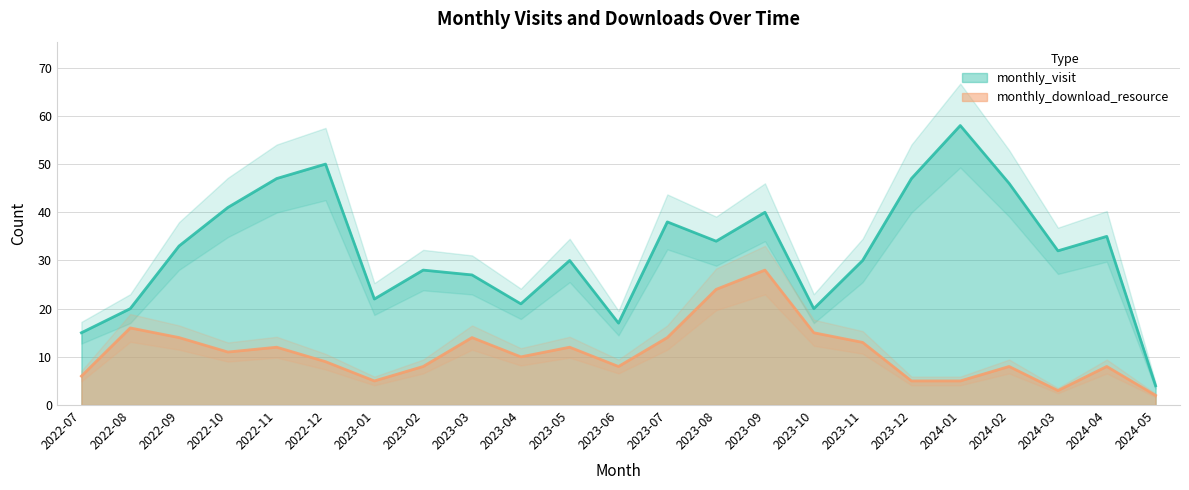

What is the total value across all series at 2024-03?

35